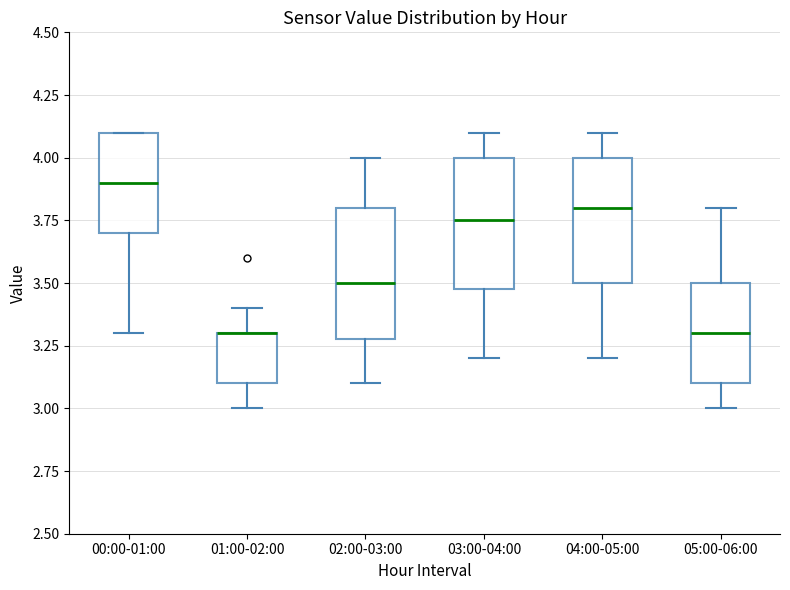

Where does the upper whisker of the box for 04:00-05:00 end on the y-axis? The values are not printed on the chart, so give them approximately, as read against the axis.

4.10